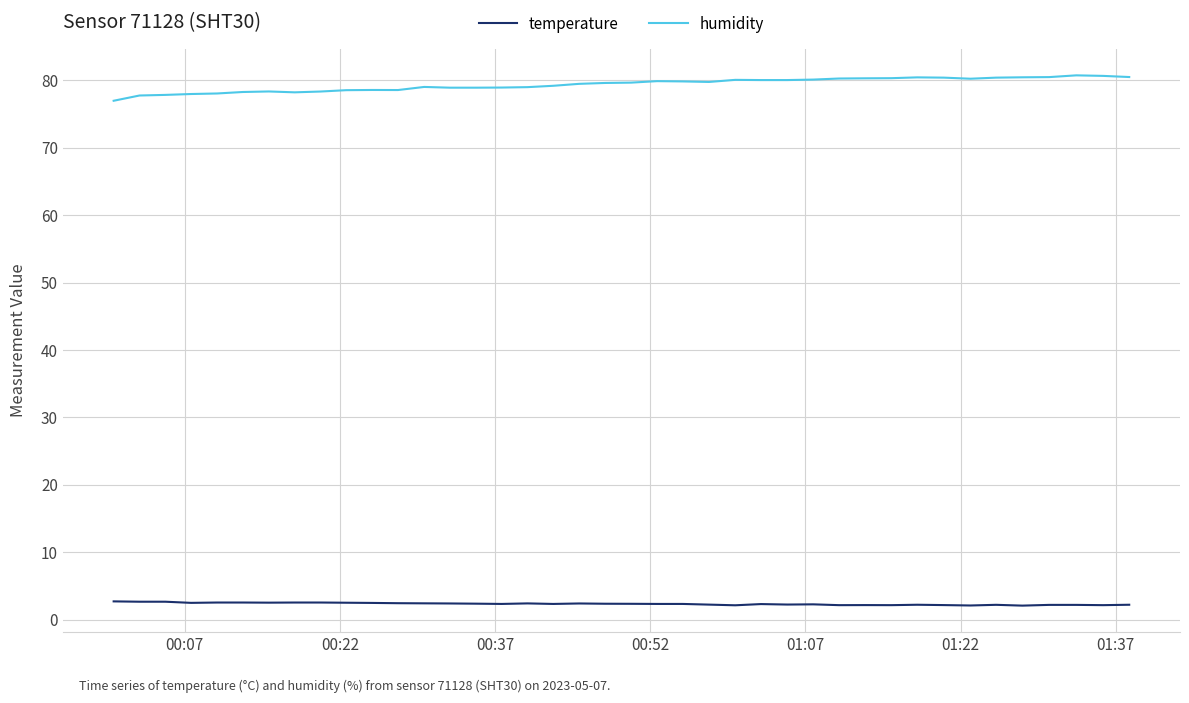

What is the highest value of the temperature series?

2.7